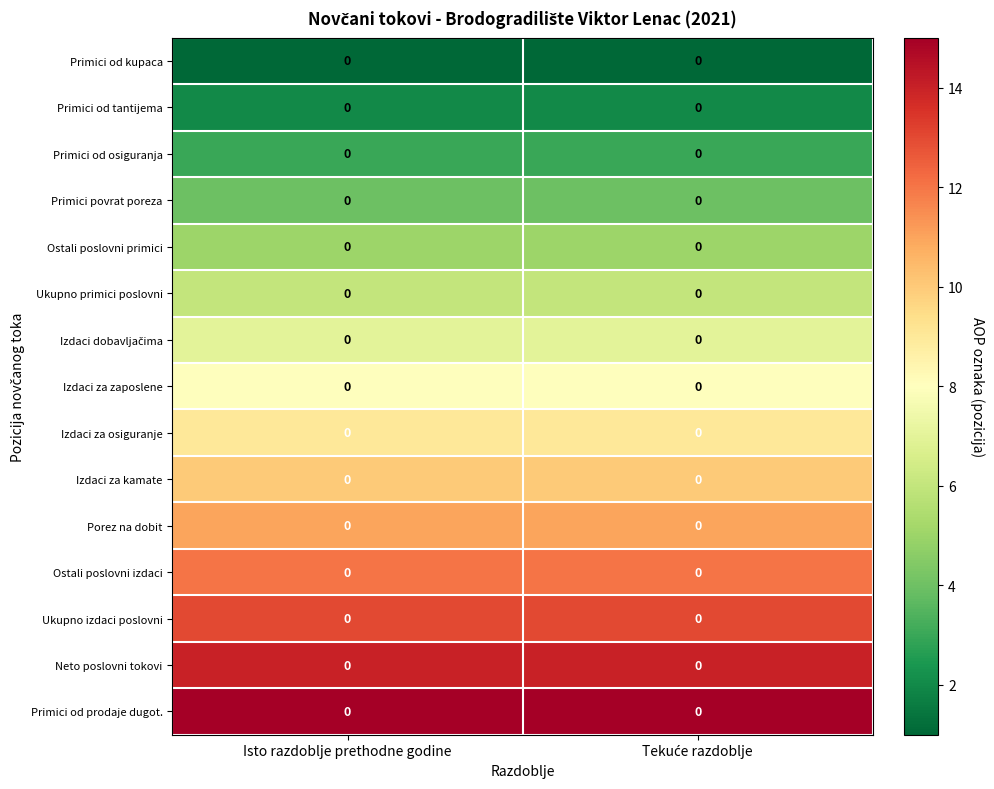

The value of Ostali poslovni primici at Isto razdoblje prethodne godine is 3. True or false?

False